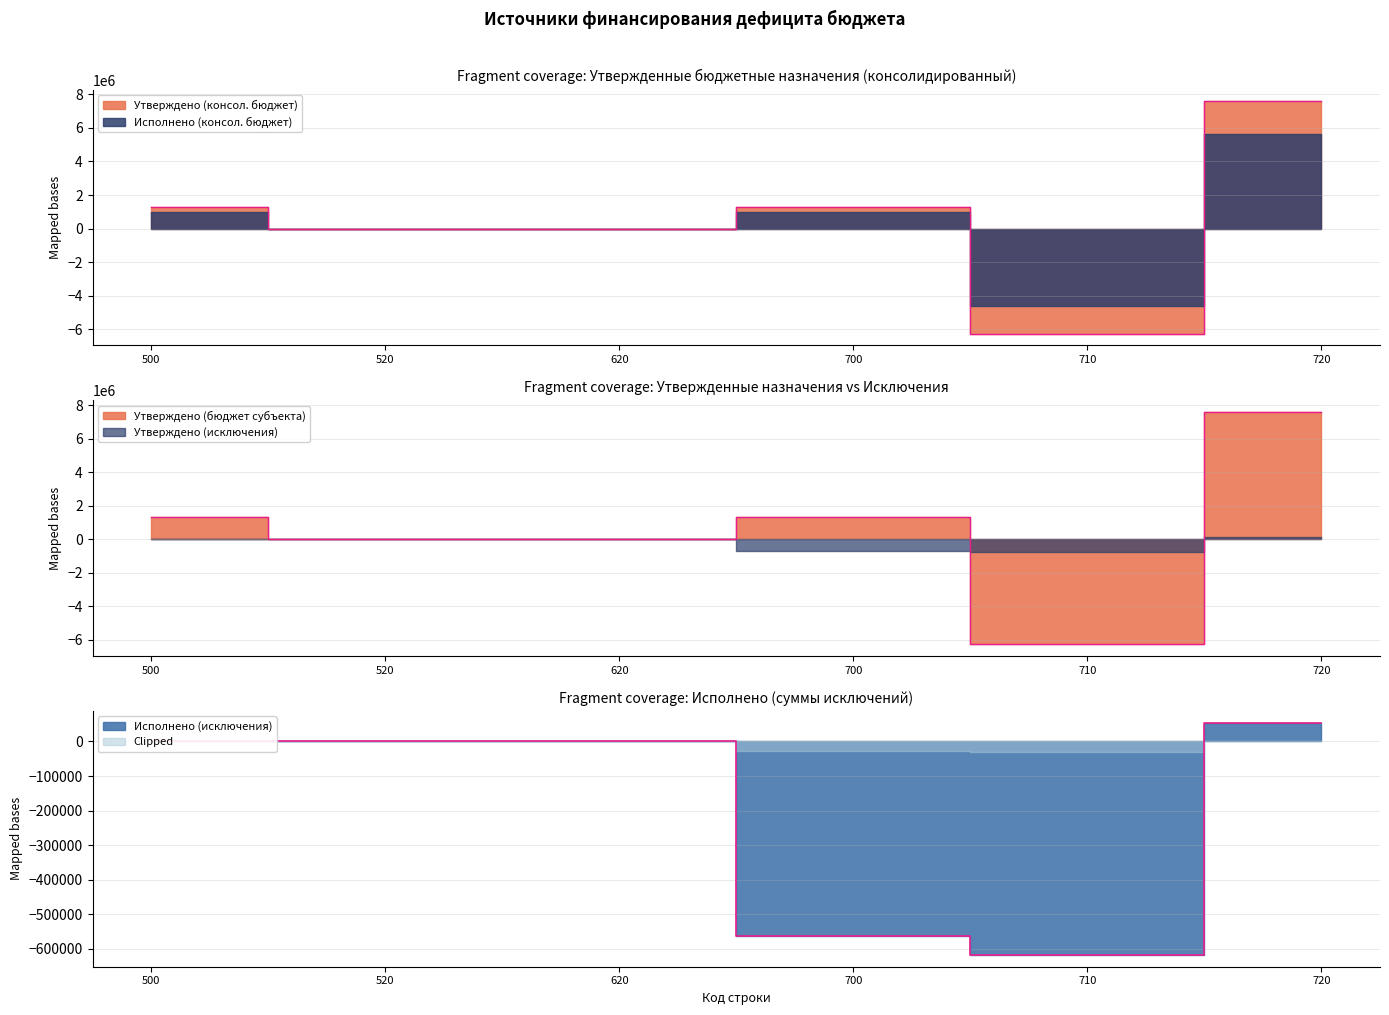

The Исполнено (консол. бюджет) series shows 2355350 at 500. True or false?

False